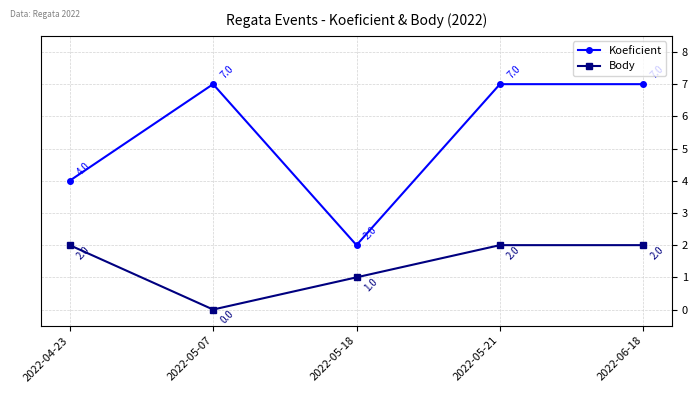

Rank the series by their maximum value, from lowest to highest.

Body, Koeficient